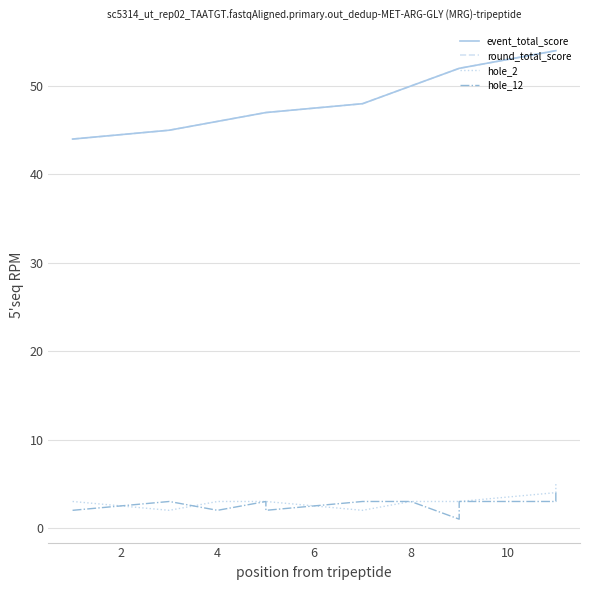

What is the maximum value shown in the chart?

54